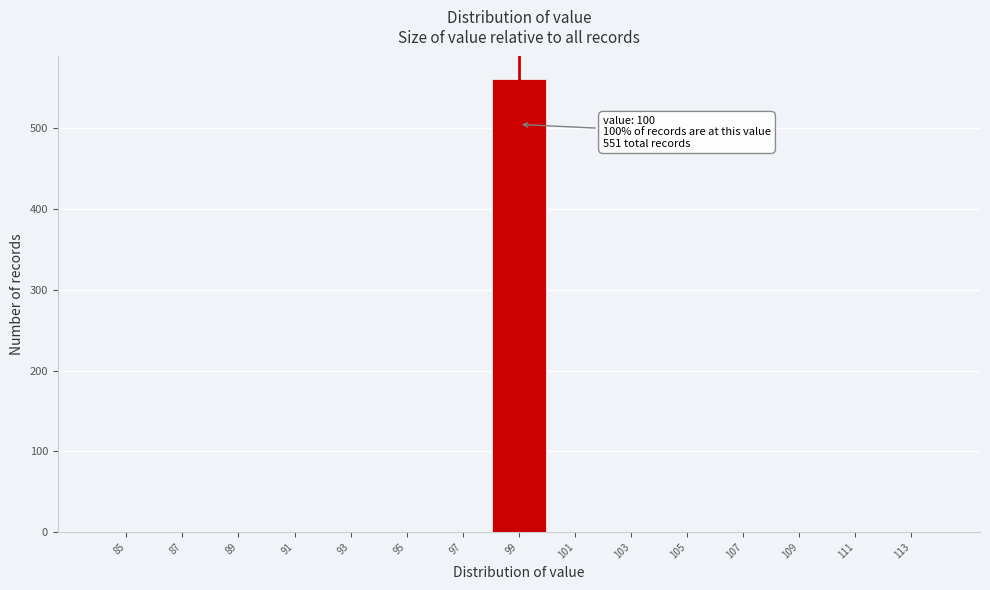

Reading left to right, list all the values displayed in this chart.

85=0	87=0	89=0	91=0	93=0	95=0	97=0	99=561	101=0	103=0	105=0	107=0	109=0	111=0	113=0